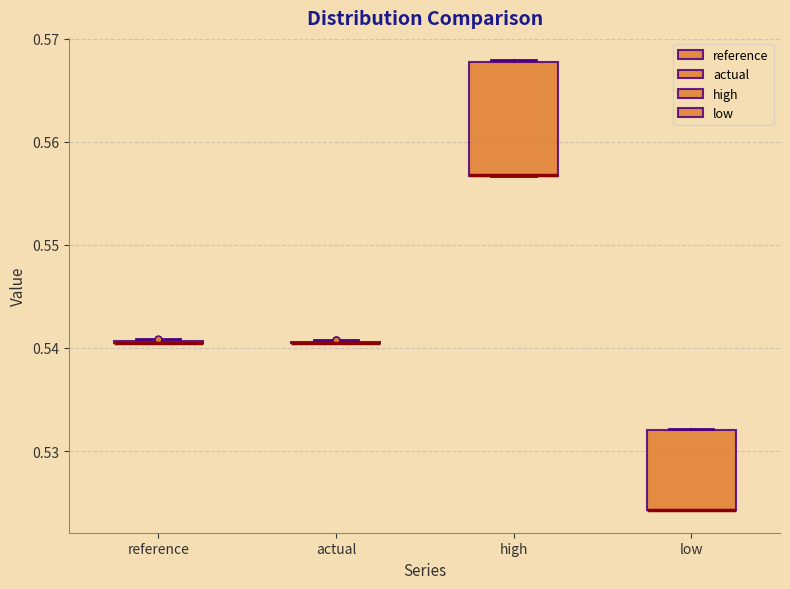

Comparing the boxes themselves (not the whiskers), which one is the tallest?

high